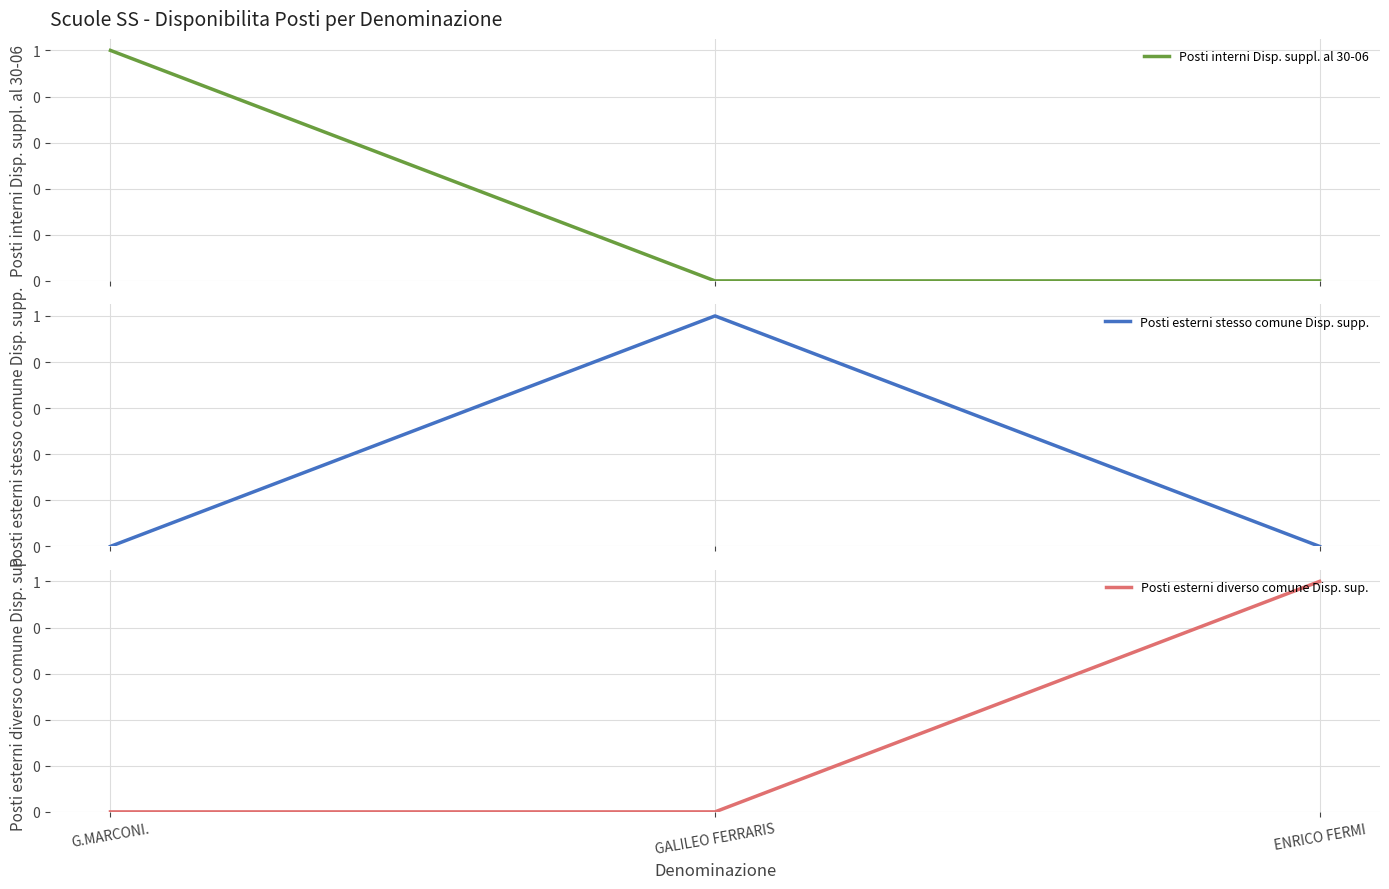

Which series has the widest spread of values?

Posti interni Disp. suppl. al 30-06